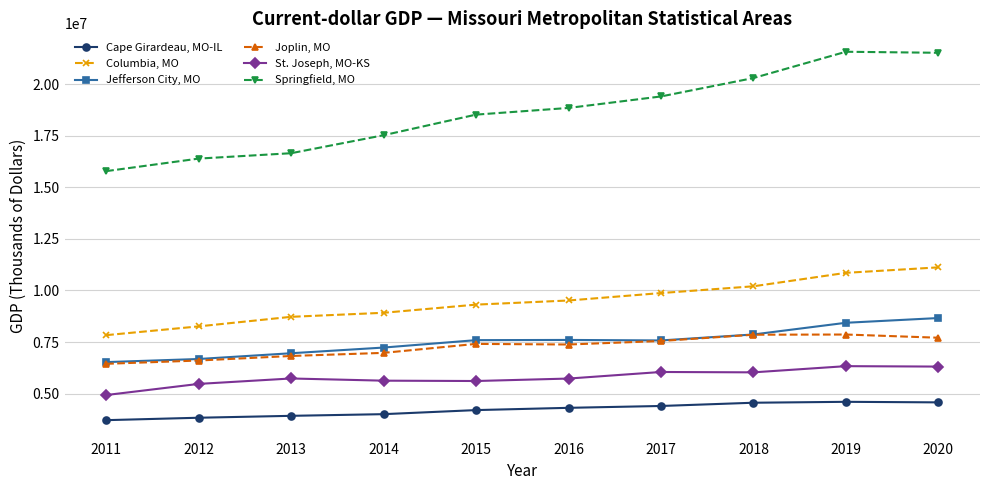

What is the highest value of the Cape Girardeau, MO-IL series?

4599903